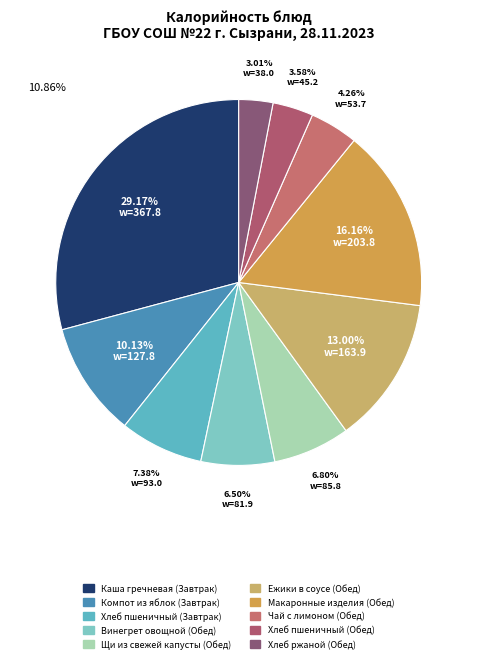

To the nearest percent, what is the average slice percentage?

10%